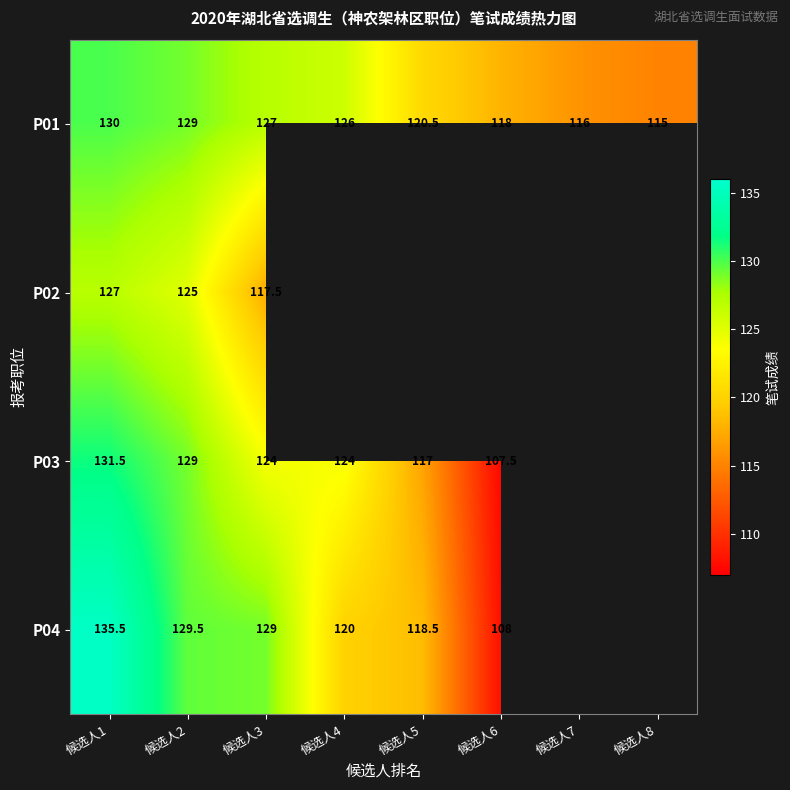

What is the spread (max minus min) of values at 候选人2?

4.5